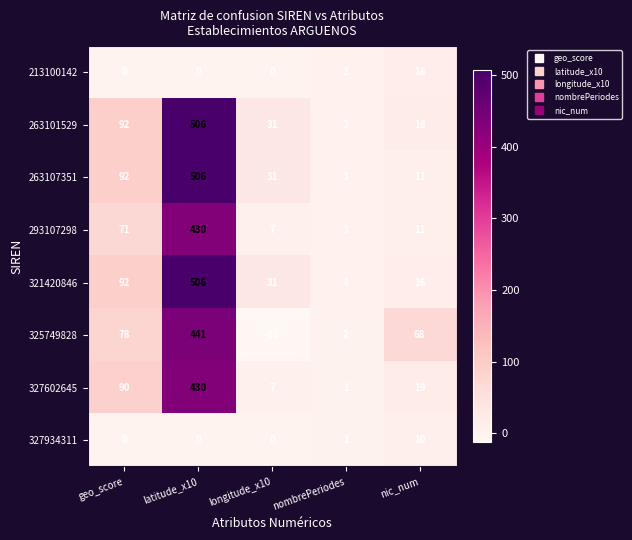

Read the 327602645 value at geo_score.

90